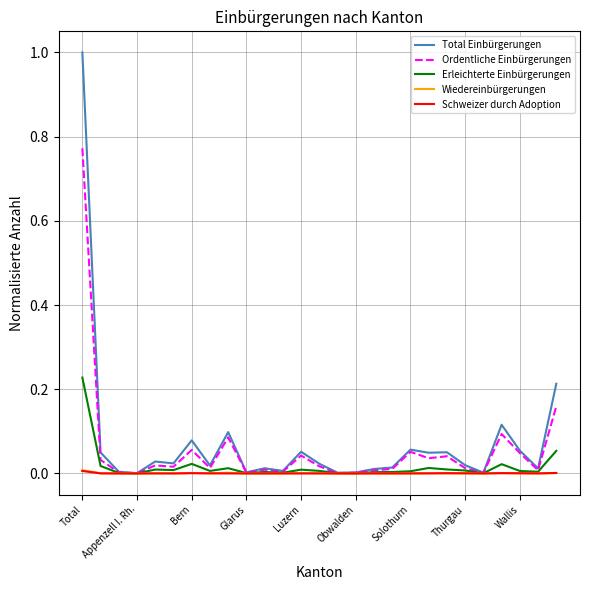

Which series has the widest spread of values?

Total Einbürgerungen